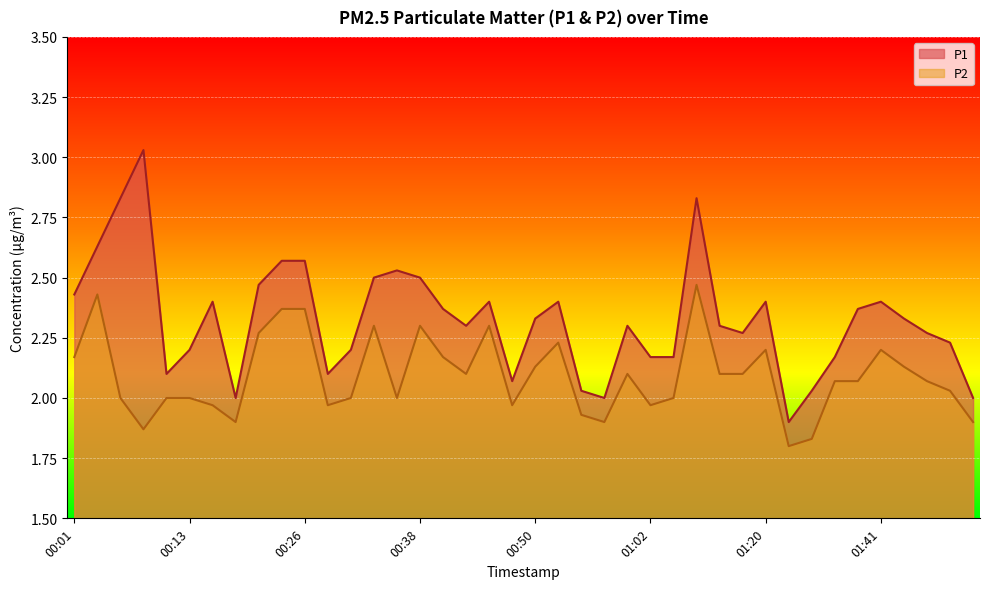

Does the chart display data point markers on the line(s)?

No